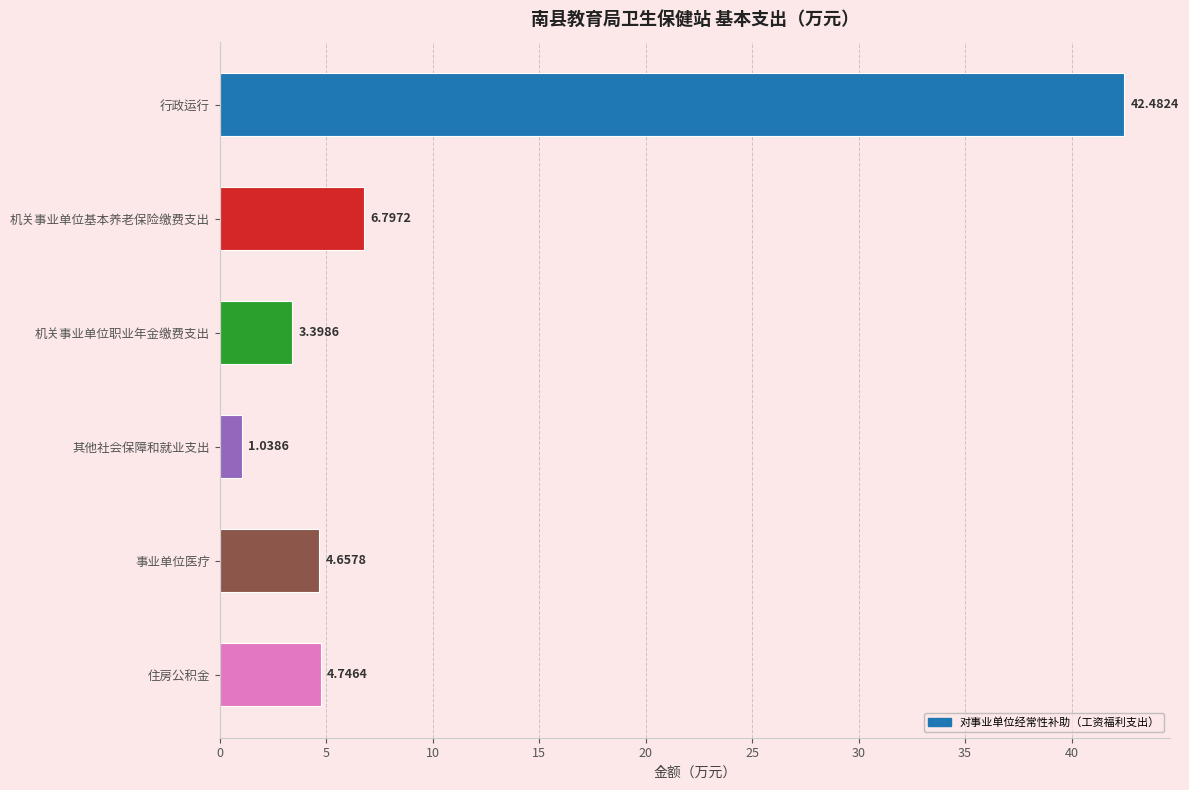

What is the change in value from 行政运行 to 其他社会保障和就业支出?

-41.4